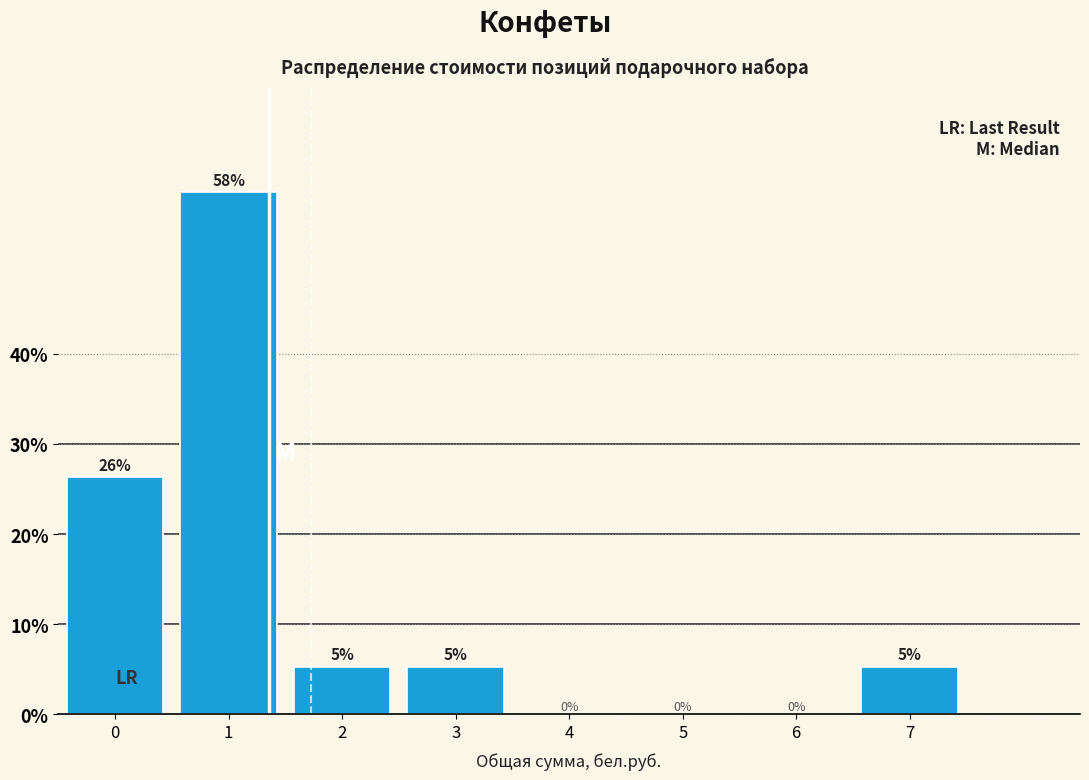

Between 3 and 4, which is larger?

3